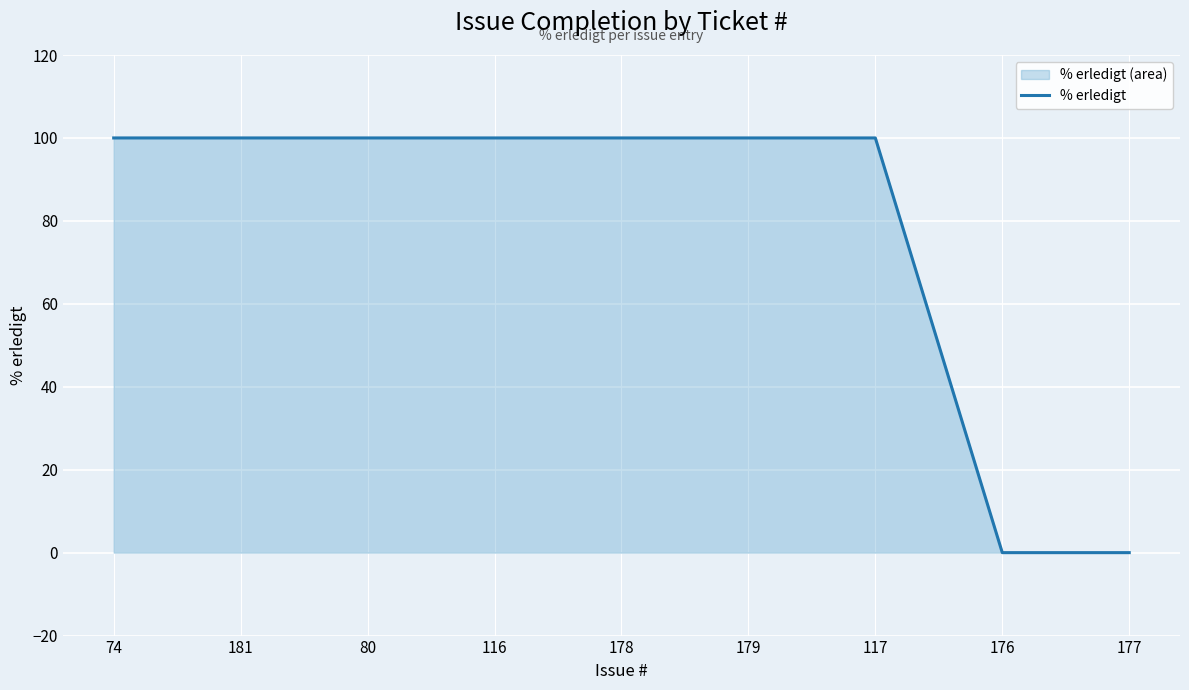

Is it true that the value at 181 is 144?

False